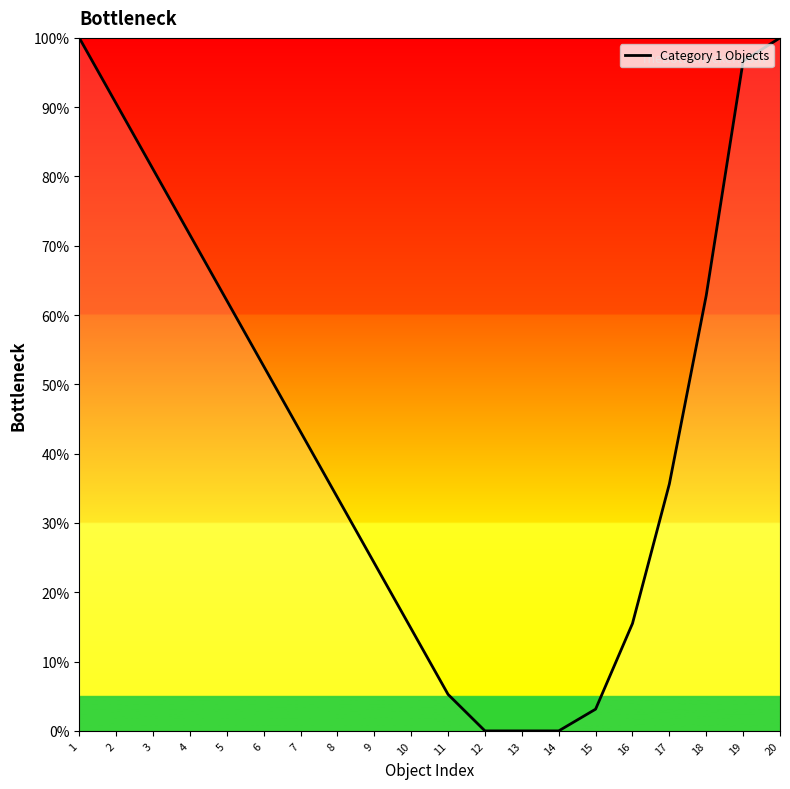

Reading left to right, list all the values displayed in this chart.

1=100.0	2=90.5	3=81.1	4=71.6	5=62.1	6=52.6	7=43.2	8=33.7	9=24.2	10=14.7	11=5.3	12=0.0	13=0.0	14=0.0	15=3.1	16=15.5	17=35.6	18=62.8	19=96.6	20=100.0